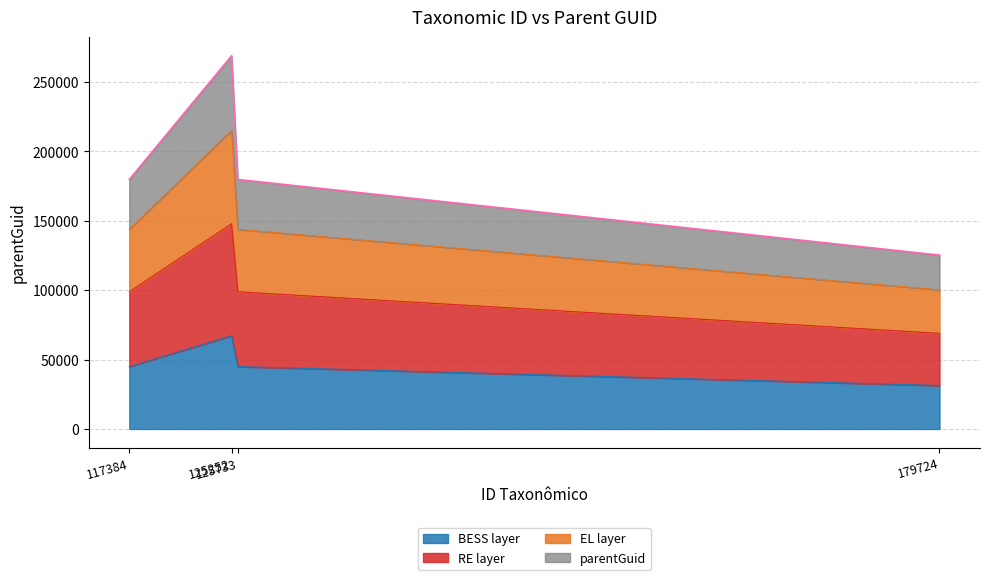

Which has a higher value, 117384 or 125733?

117384